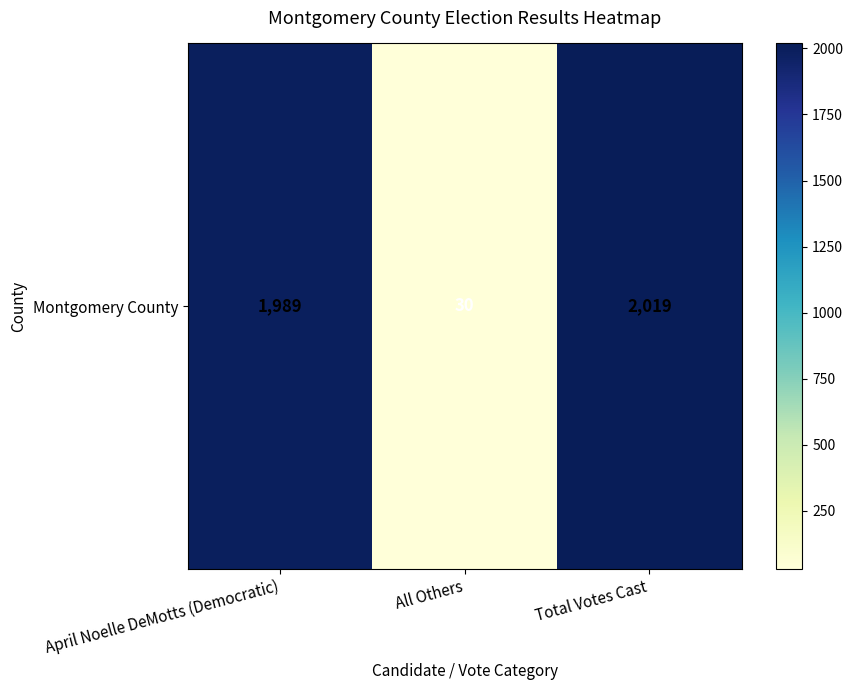

What is the difference between the maximum and second lowest values?

30